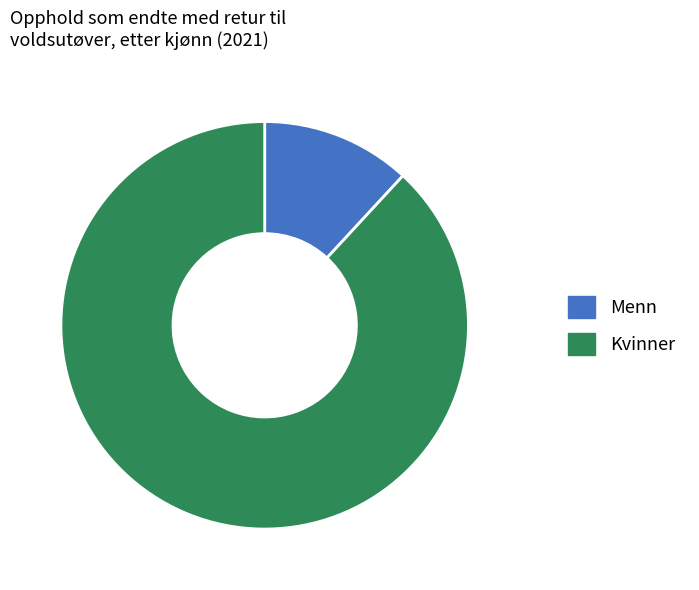

Is there a majority slice in this chart?

Yes